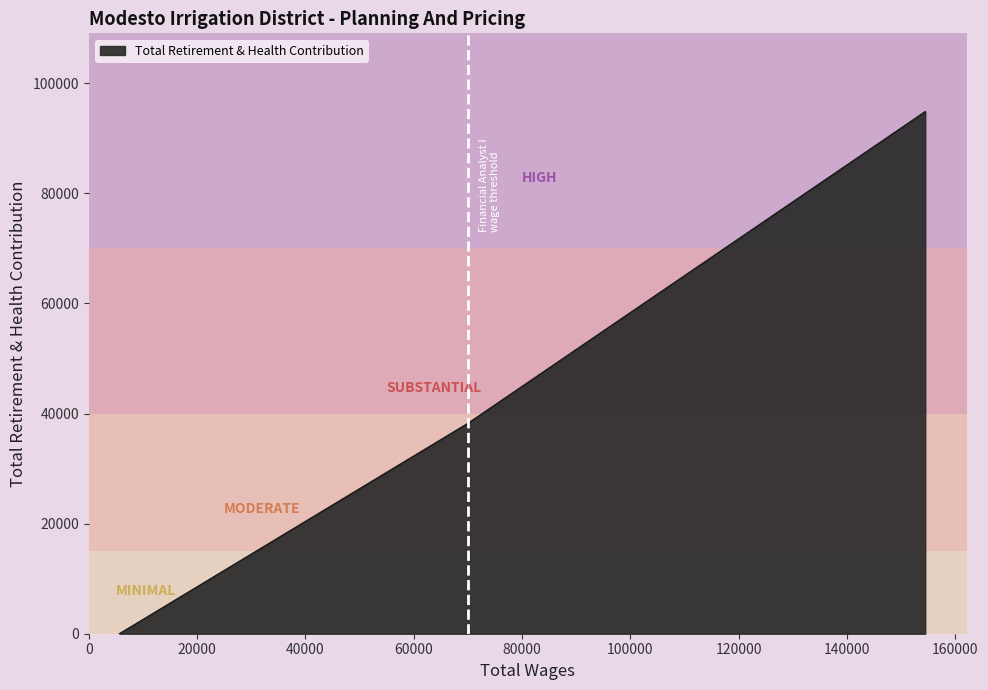

What is the average value?

44374